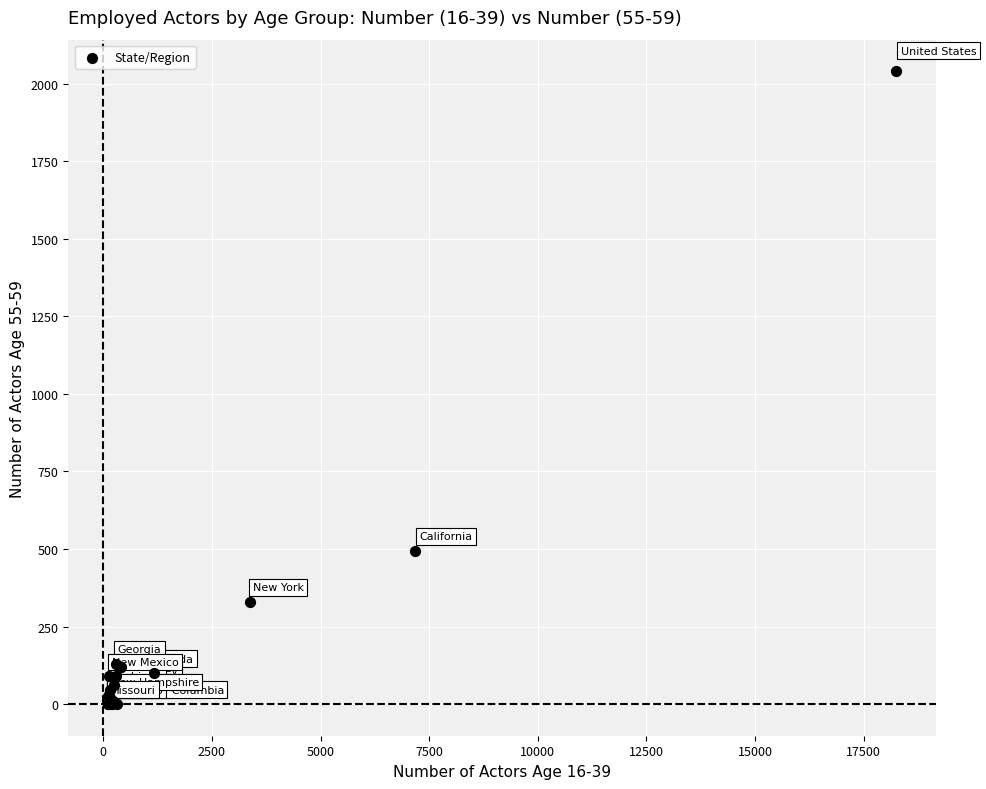

What Y value in the scatter plot is closest to 1020?

495